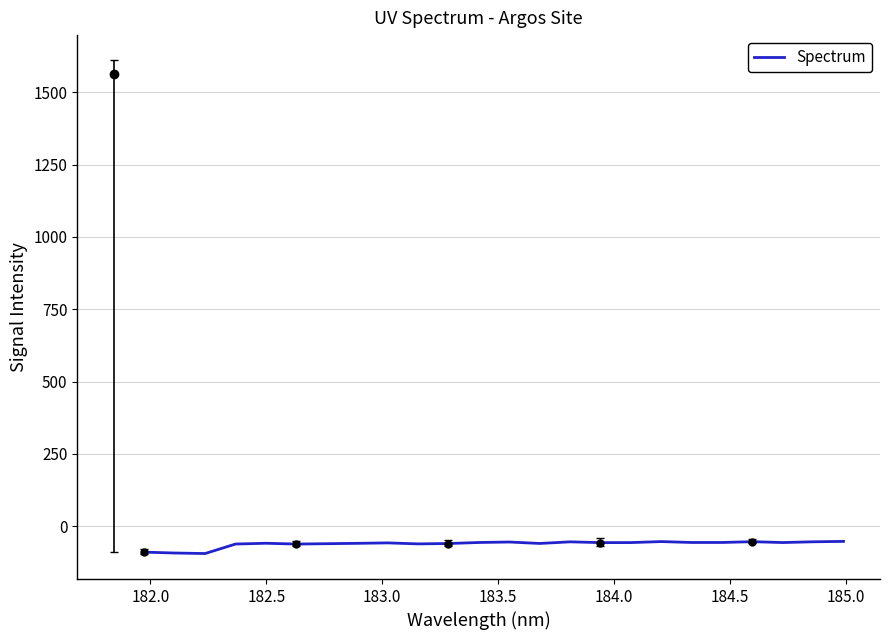

Is this an area chart (filled region under the line)?

No